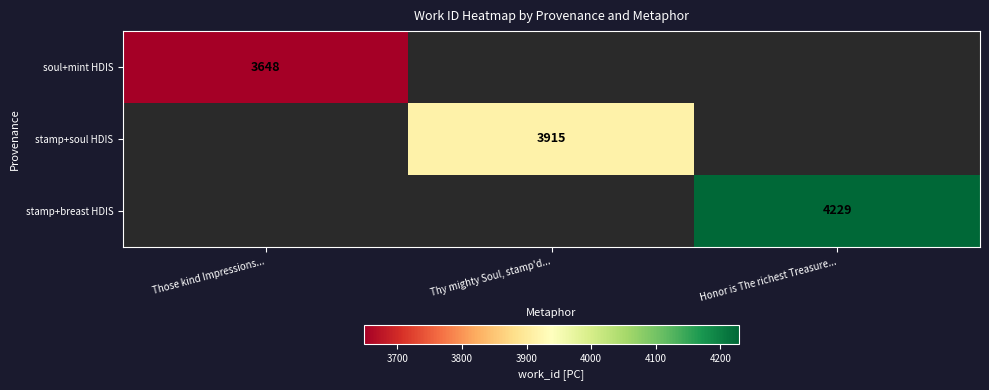

The value of stamp+breast HDIS at Honor is The richest Treasure... is 4229. True or false?

True